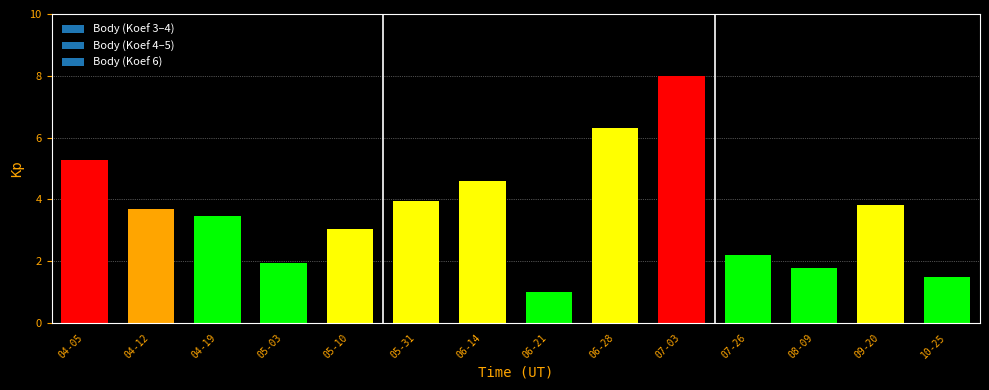

Are the bars horizontal?

No